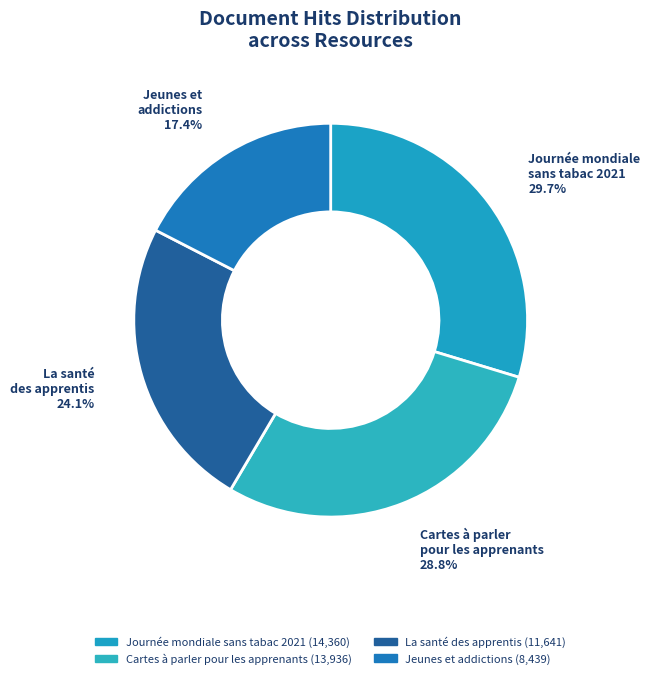

What percentage is the Journée mondiale sans tabac 2021 slice, to the nearest percent?

30%